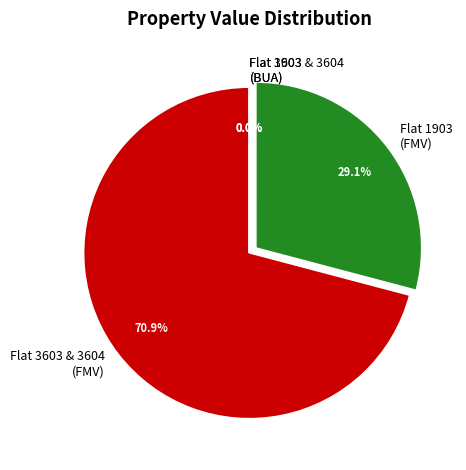

To the nearest percent, what is the difference between the largest and smallest slice percentages?

71%